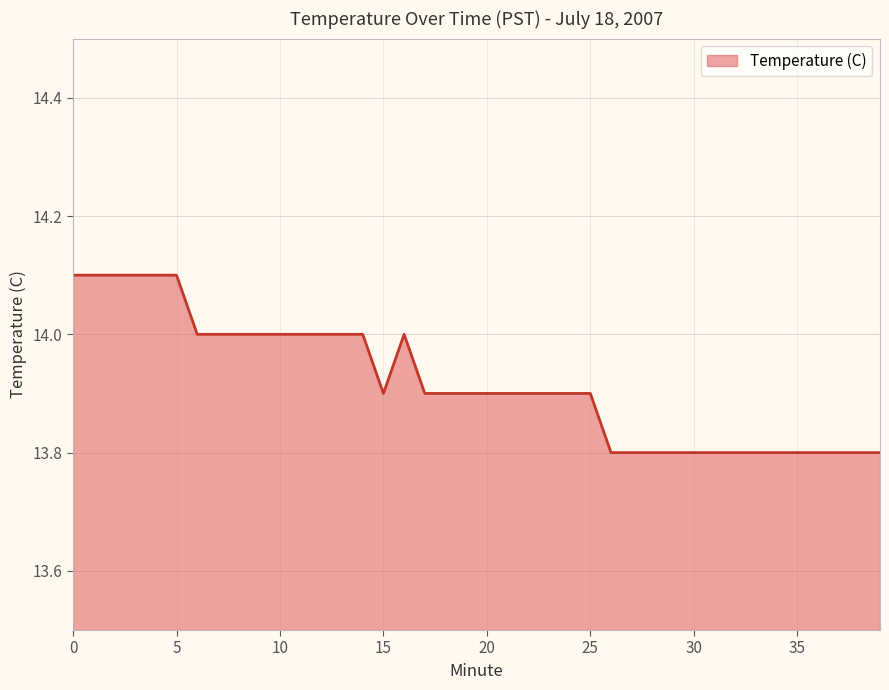

What is the difference between the maximum and minimum values?

0.3